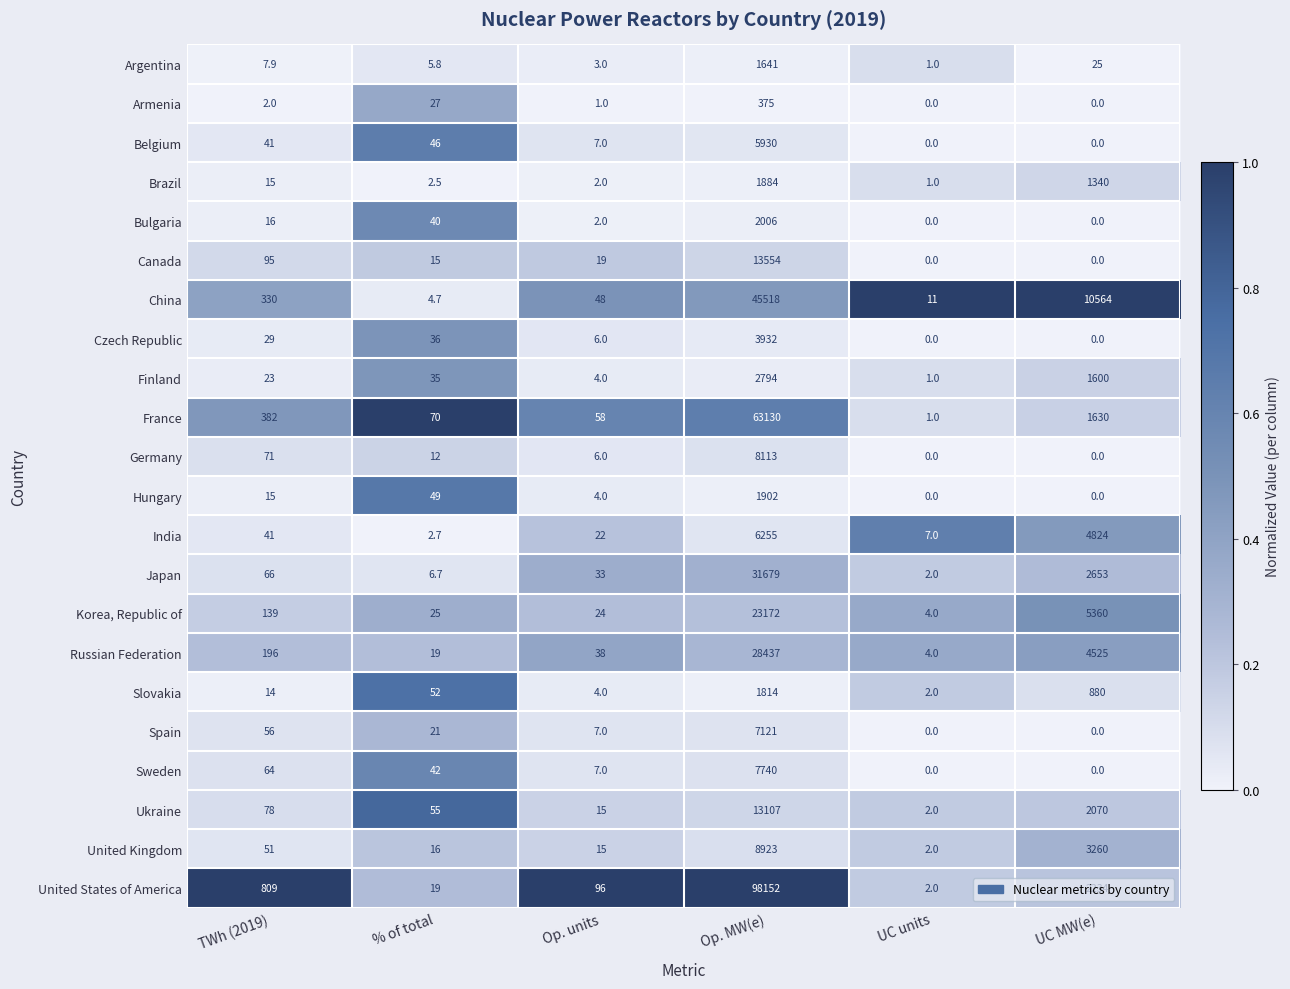

Is it true that India equals 10.0 at Op. units?

False